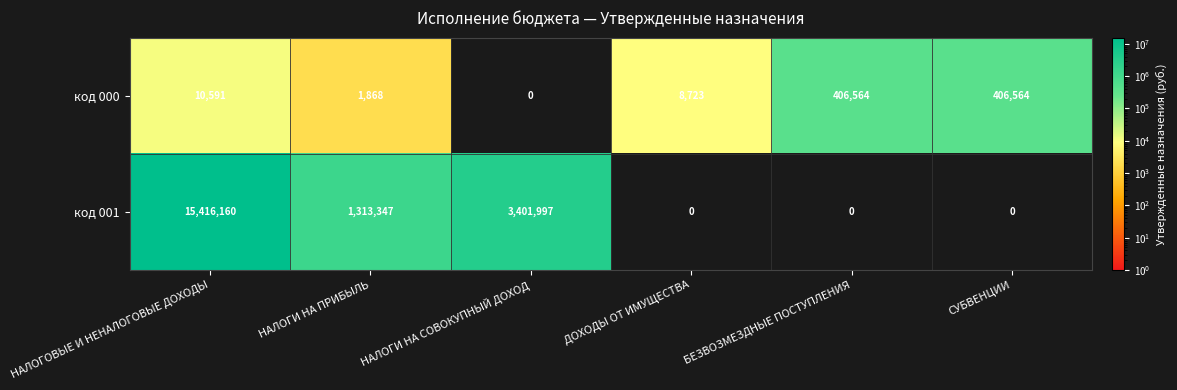

The value of код 001 at БЕЗВОЗМЕЗДНЫЕ ПОСТУПЛЕНИЯ is 7072968. True or false?

False